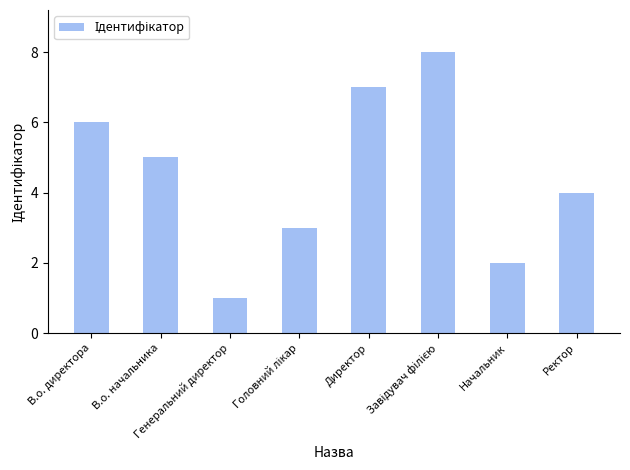

Approximately how many times larger is the value at Генеральний директор compared to Директор?

0.1